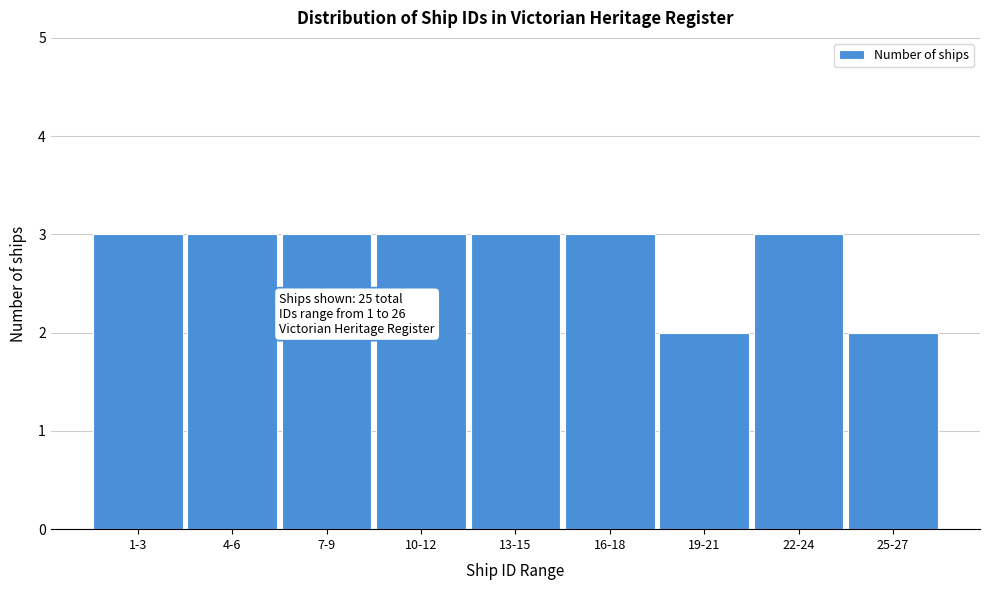

Reading right to left, transcribe all the data shown in this chart.

2	3	2	3	3	3	3	3	3